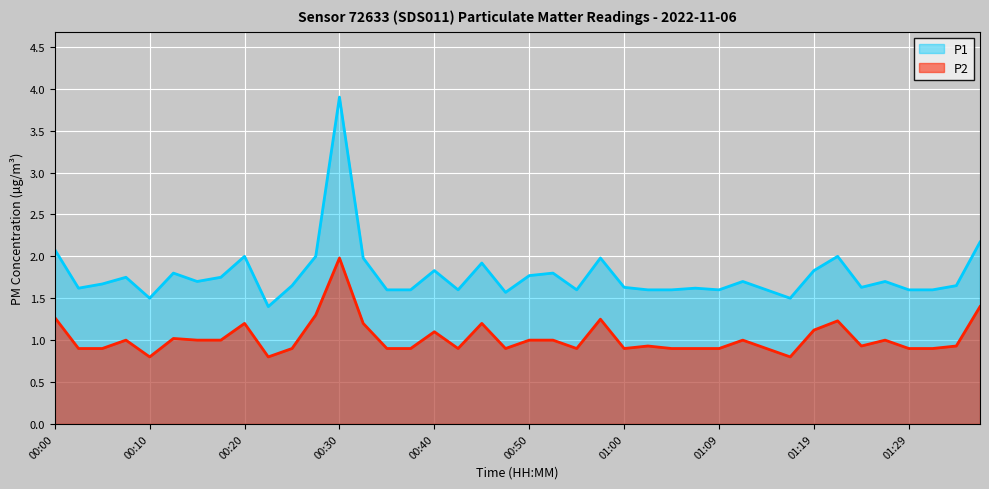

What is the value of the P2 point at the 25th from the left?

0.9